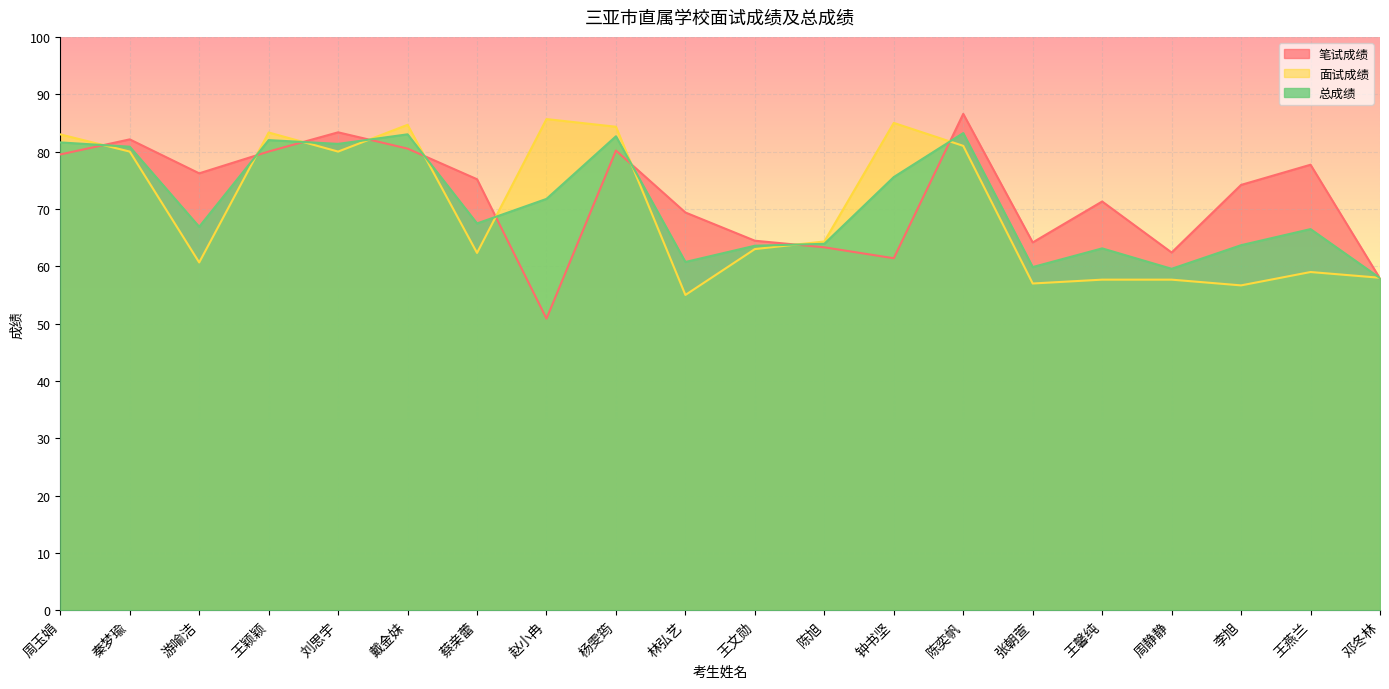

What is the difference between the highest and lowest values at 王燕兰?

18.7